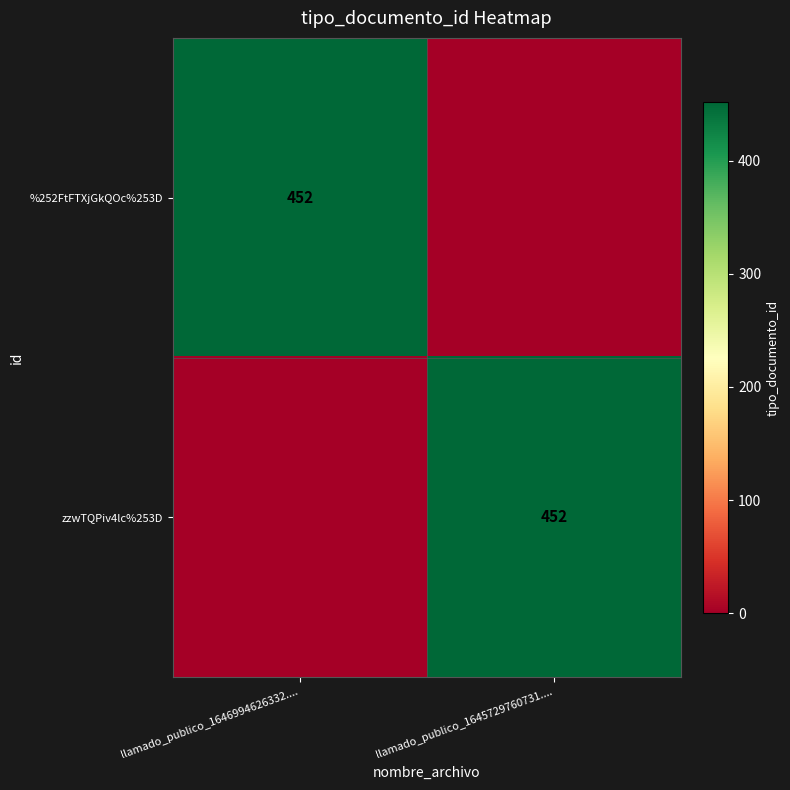

Which label corresponds to the largest value in the chart?

llamado_publico_1646994626332....